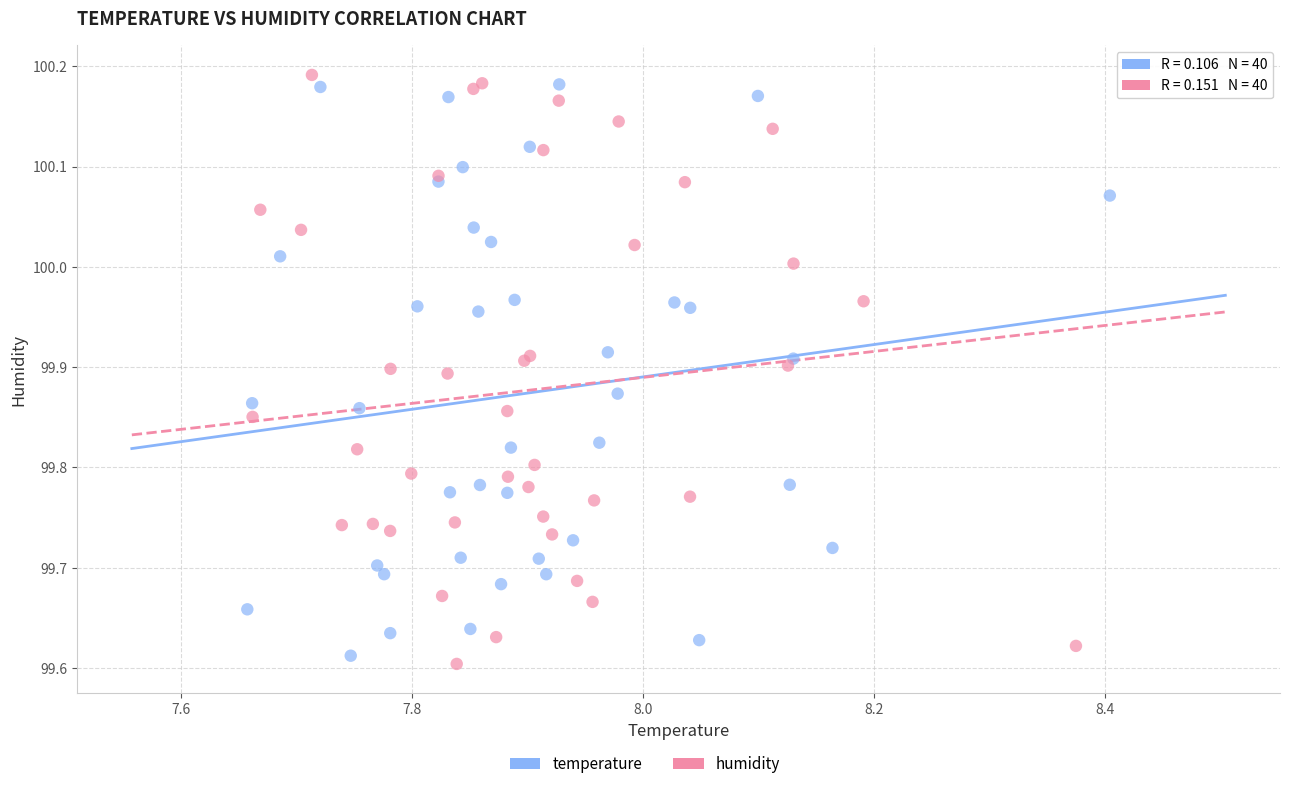

Which series has the largest Y range (max minus min)?

humidity